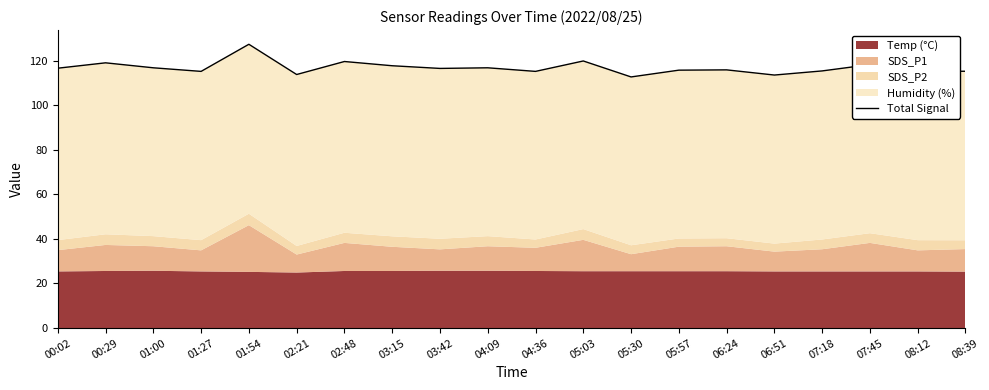

Which label corresponds to the largest value in the chart?

01:54